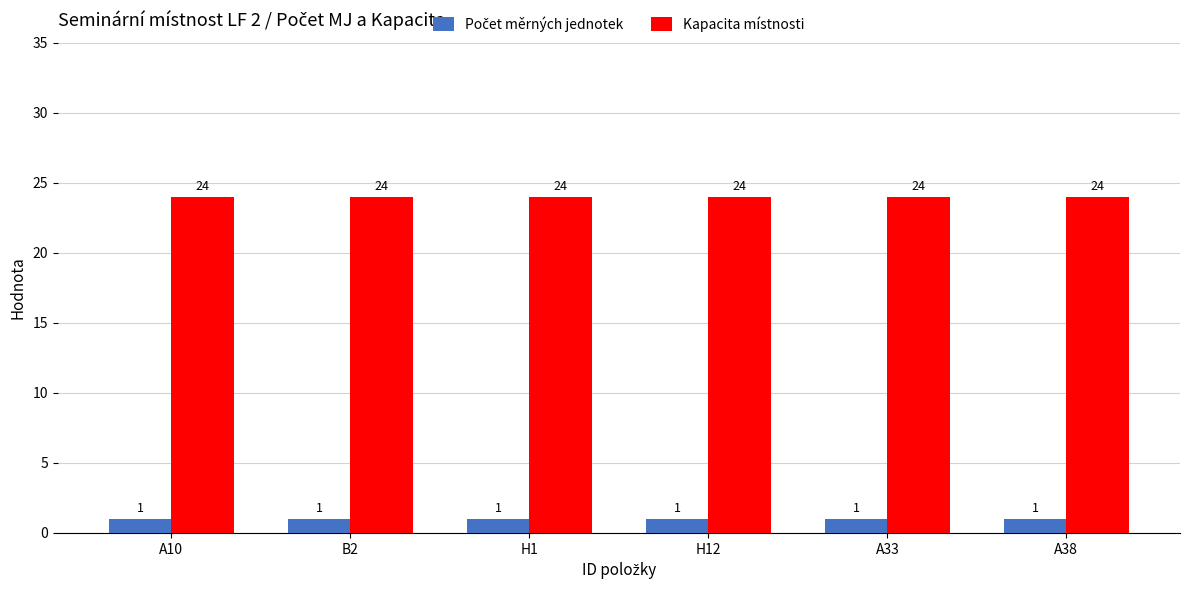

Does the chart contain any negative values?

No